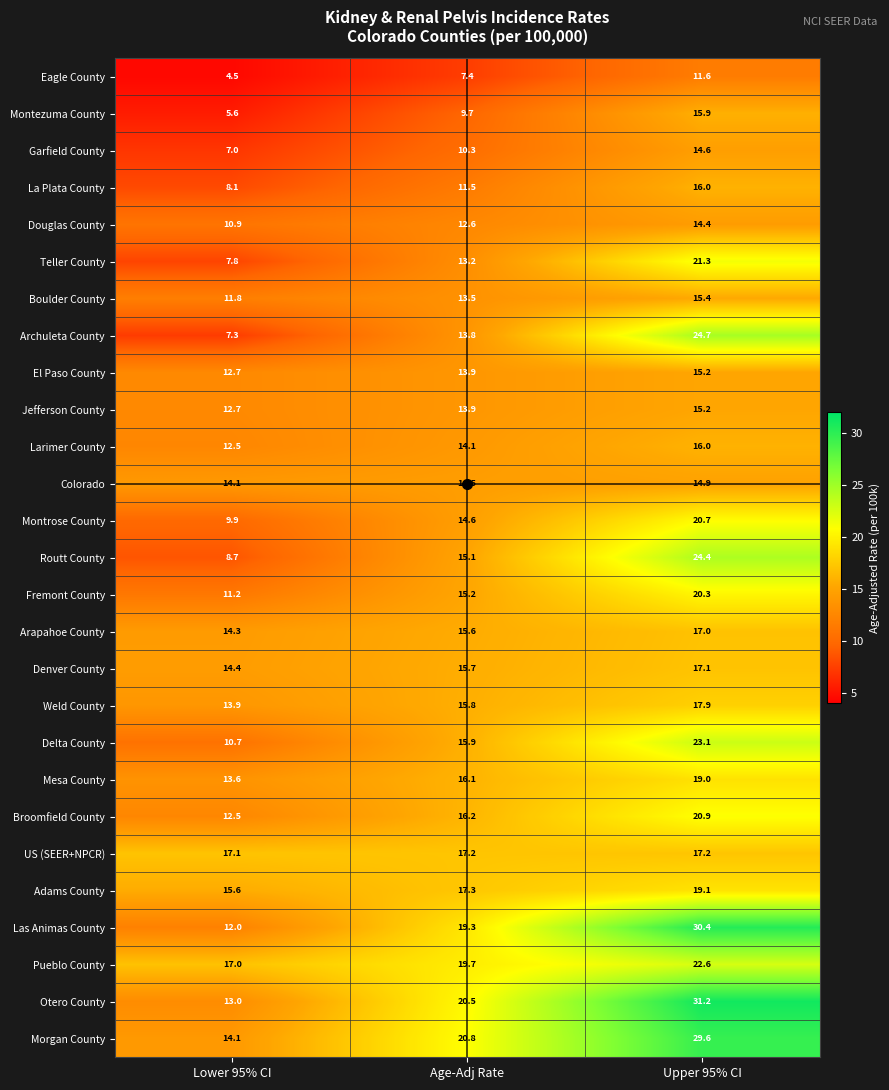

At how many categories does at least one series exceed 26?

1